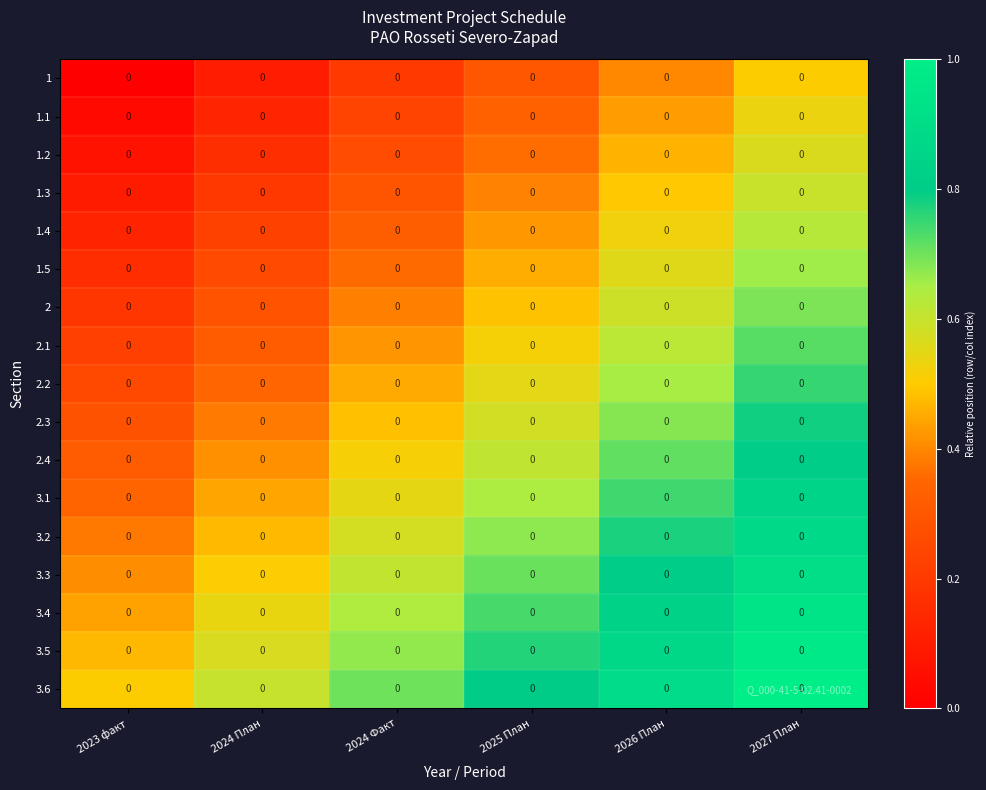

How many categories are shown in the chart?

6